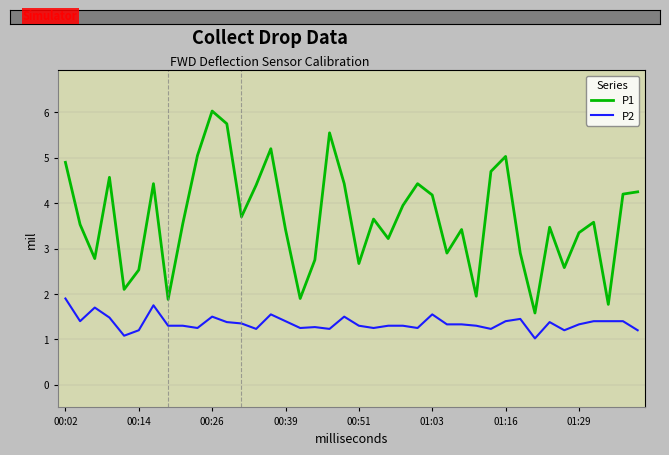

What is the lowest value of the P2 series?

1.0